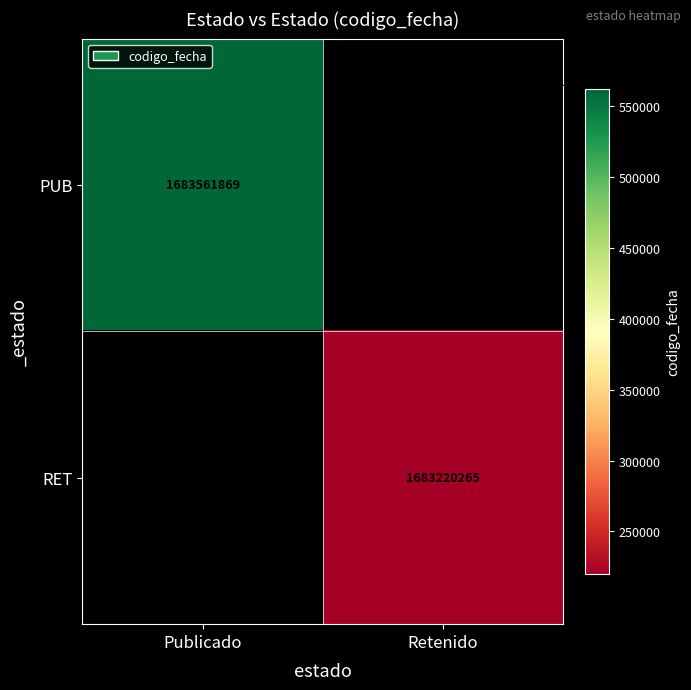

How many categories are shown in the chart?

2